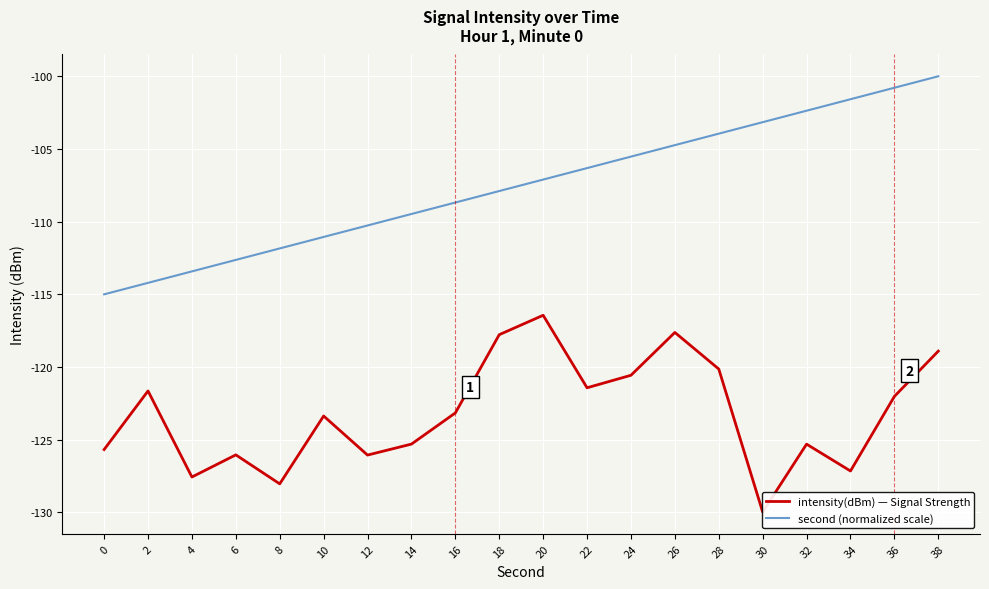

List the labels in order of intensity(dBm) — Signal Strength value, largest first.

20, 26, 18, 38, 28, 24, 22, 2, 36, 16, 10, 14, 32, 0, 6, 12, 34, 4, 8, 30